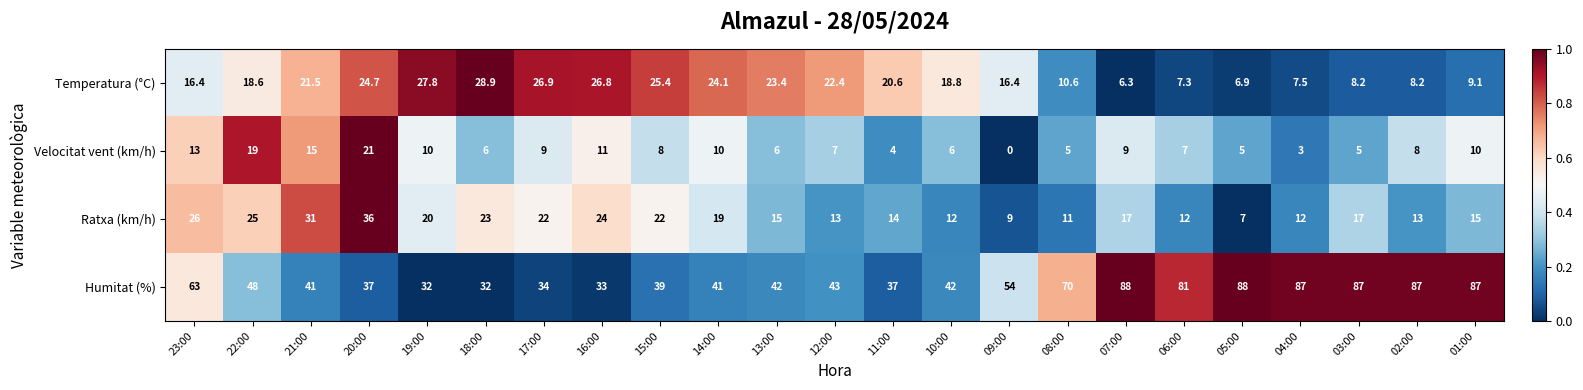

At 13:00, list the series in order from smallest to largest.

Velocitat vent (km/h), Ratxa (km/h), Temperatura (°C), Humitat (%)